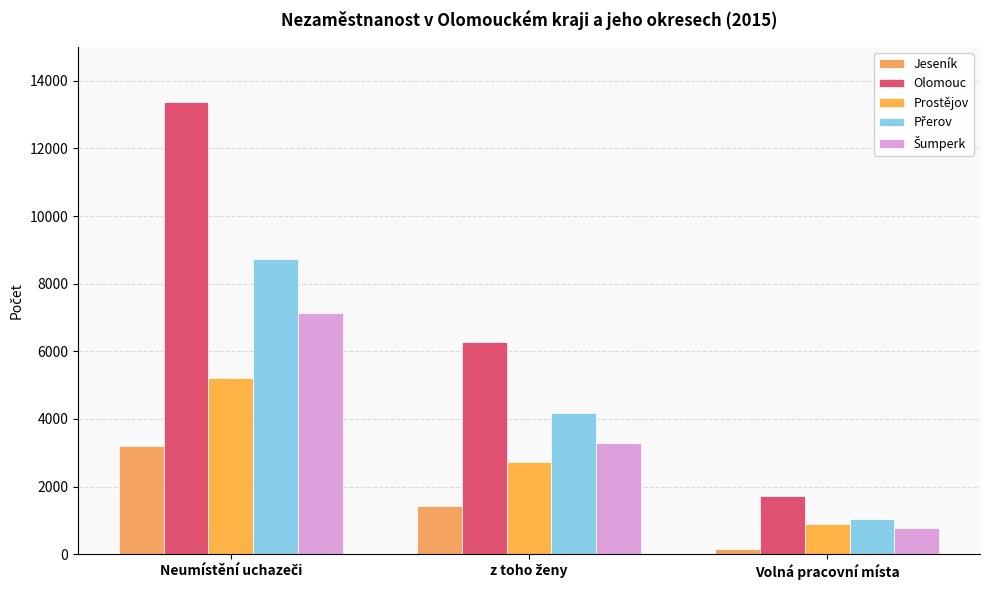

How many data points in Olomouc are less than 6280?

1